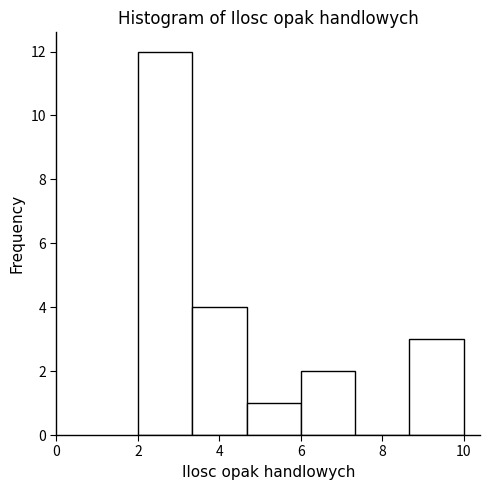

Which range on the x-axis has the tallest bar?

2.0 to 3.4